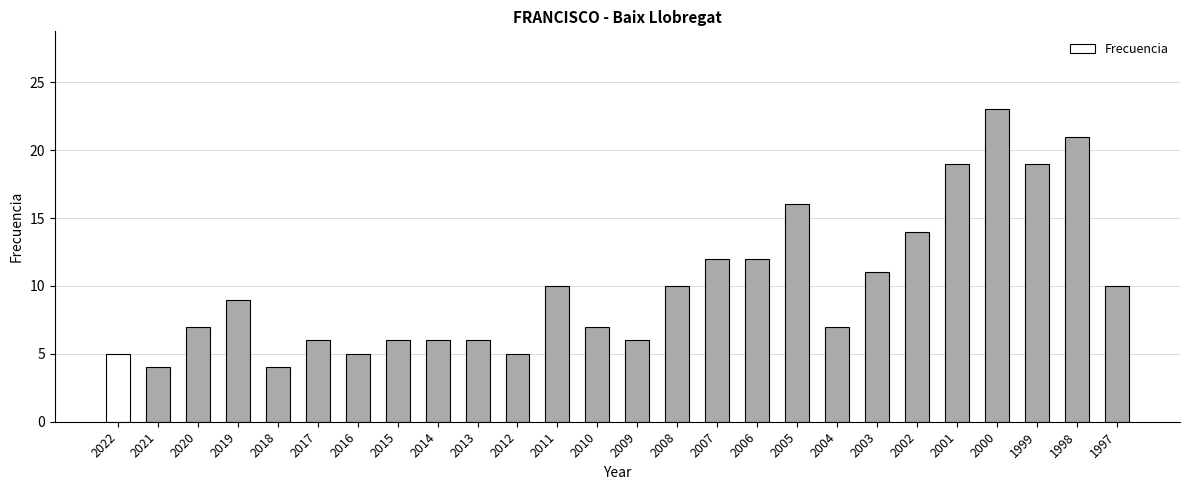

The chart shows a value of 7 at 2010. True or false?

True